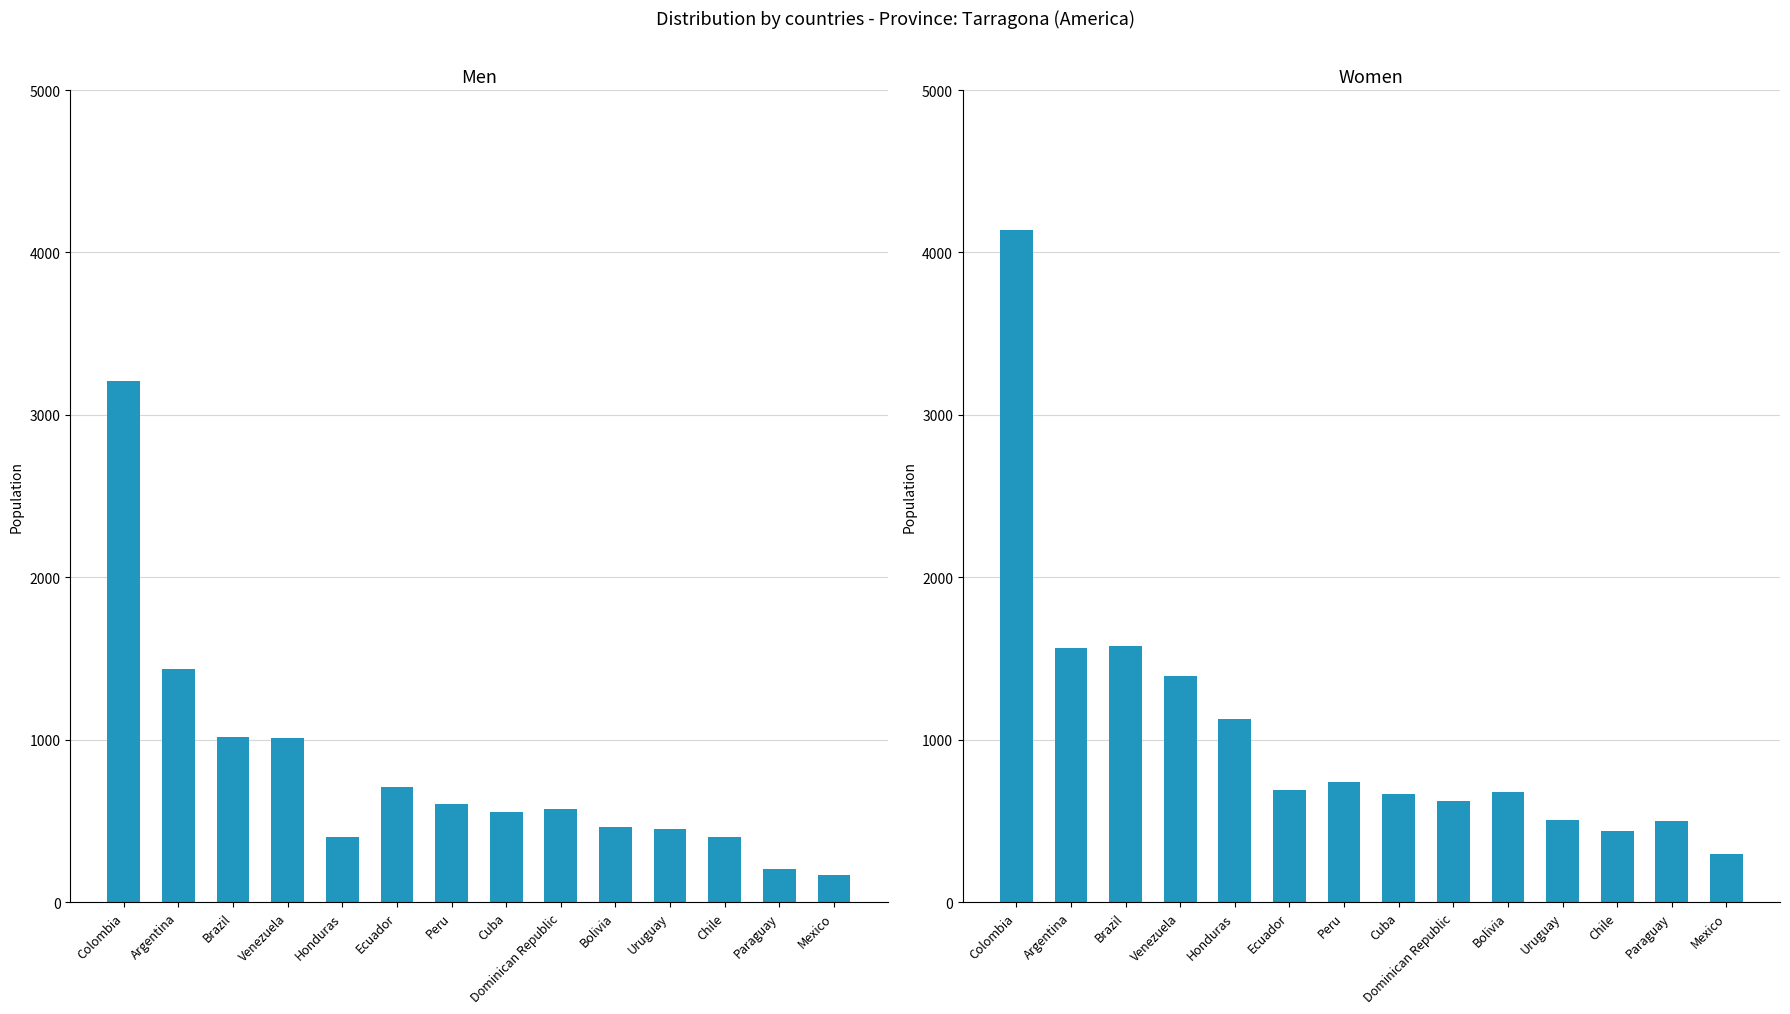

List the series in order of their peak value, lowest first.

Men, Women